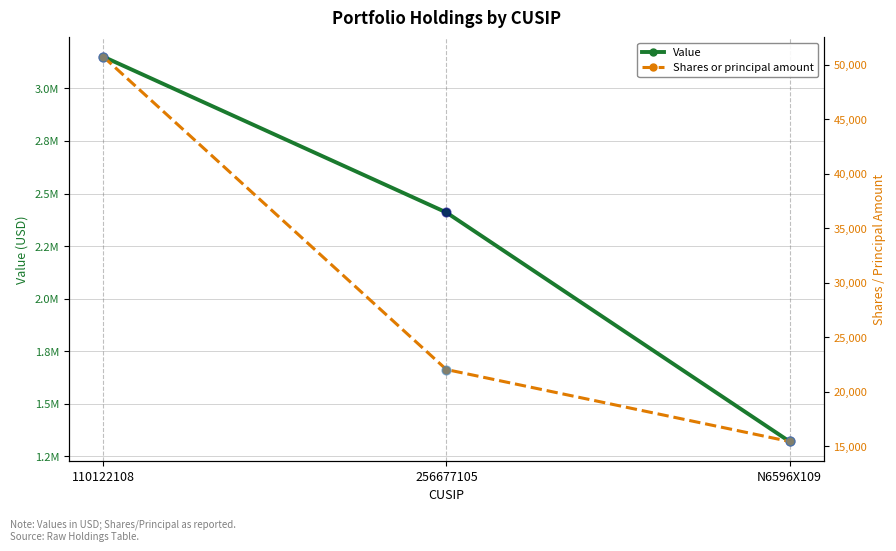

Is the value of Shares or principal amount at 256677105 greater than the value of Value at N6596X109?

No